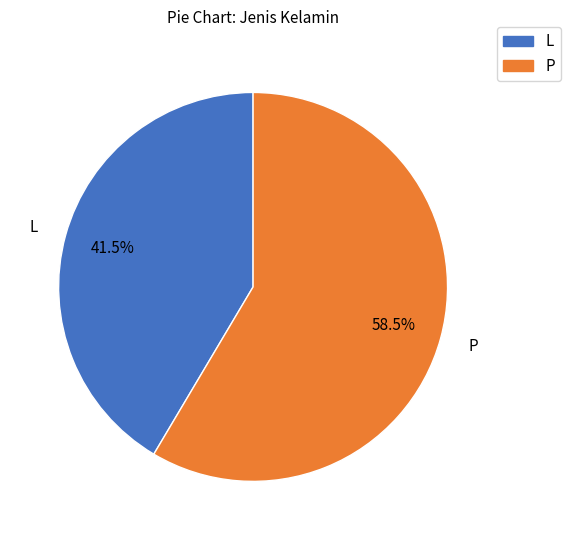

To the nearest percent, what is the difference between the largest and smallest slice percentages?

17%